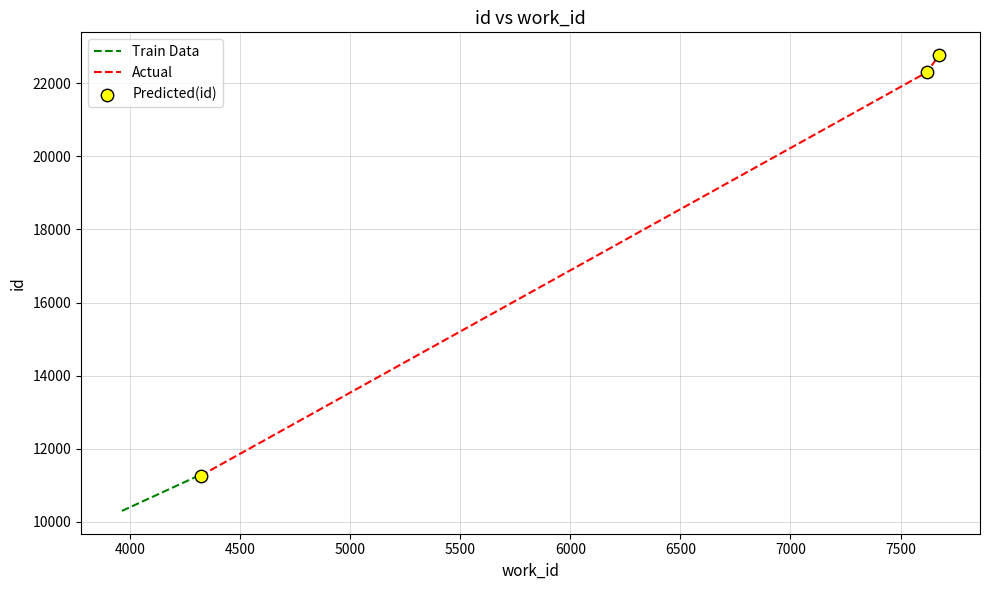

Which series has the largest total across all categories?

Actual